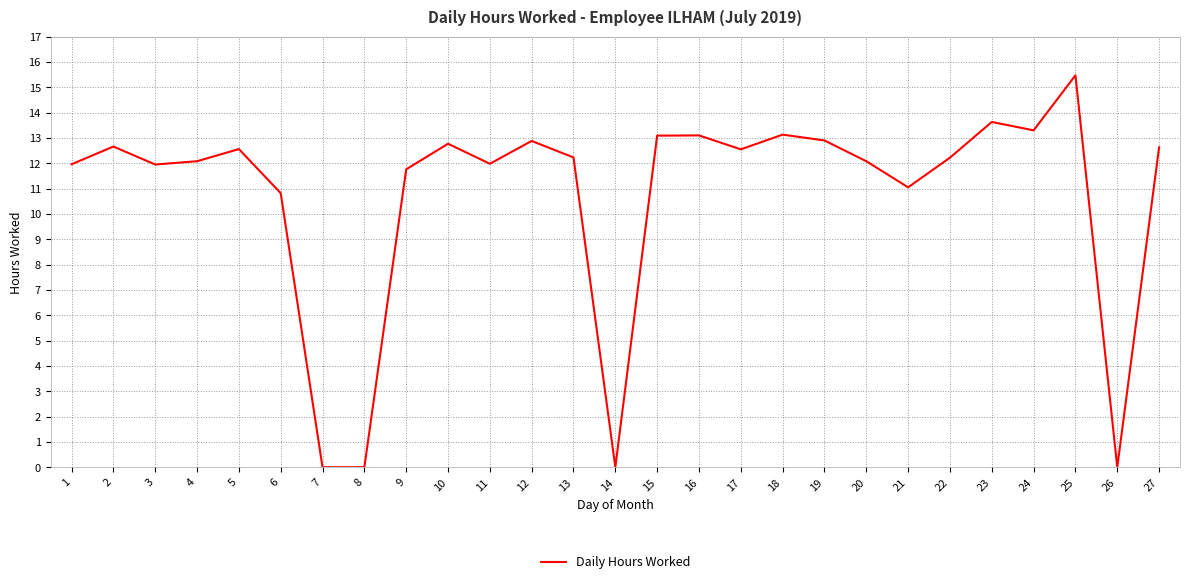

How many lines are shown in the chart?

1